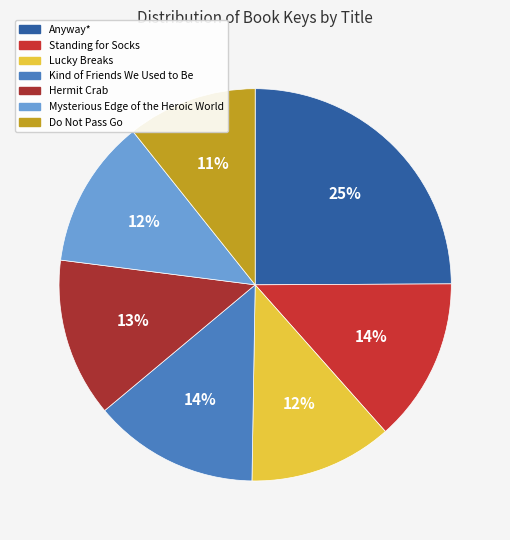

To the nearest percent, what is the average slice percentage?

14%